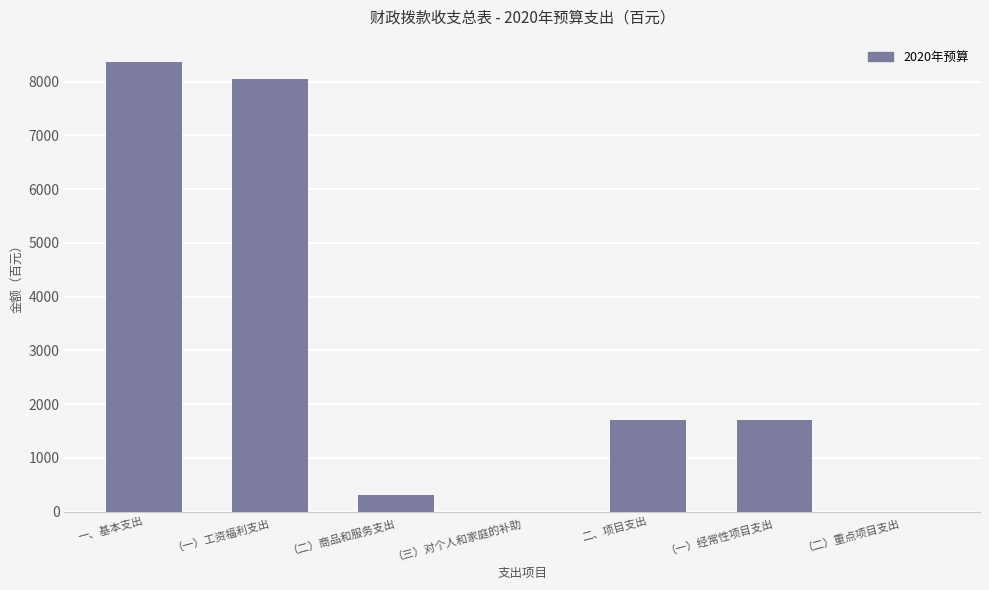

How many data points does each series have?

7